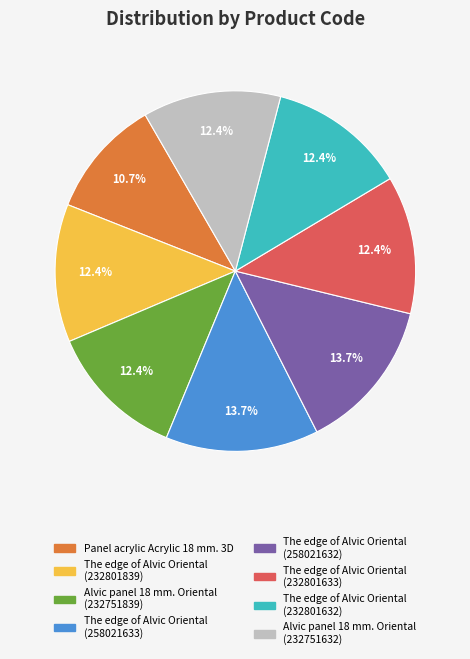

To the nearest percent, what is the average slice percentage?

12%